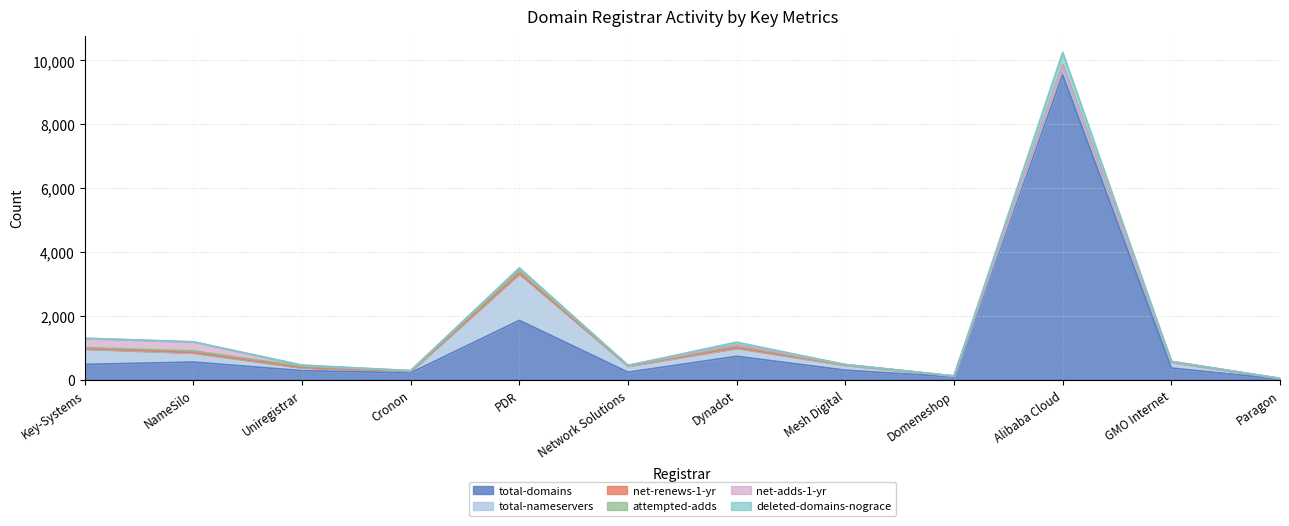

What are all the series names shown in the legend?

total-domains, total-nameservers, net-renews-1-yr, attempted-adds, net-adds-1-yr, deleted-domains-nograce